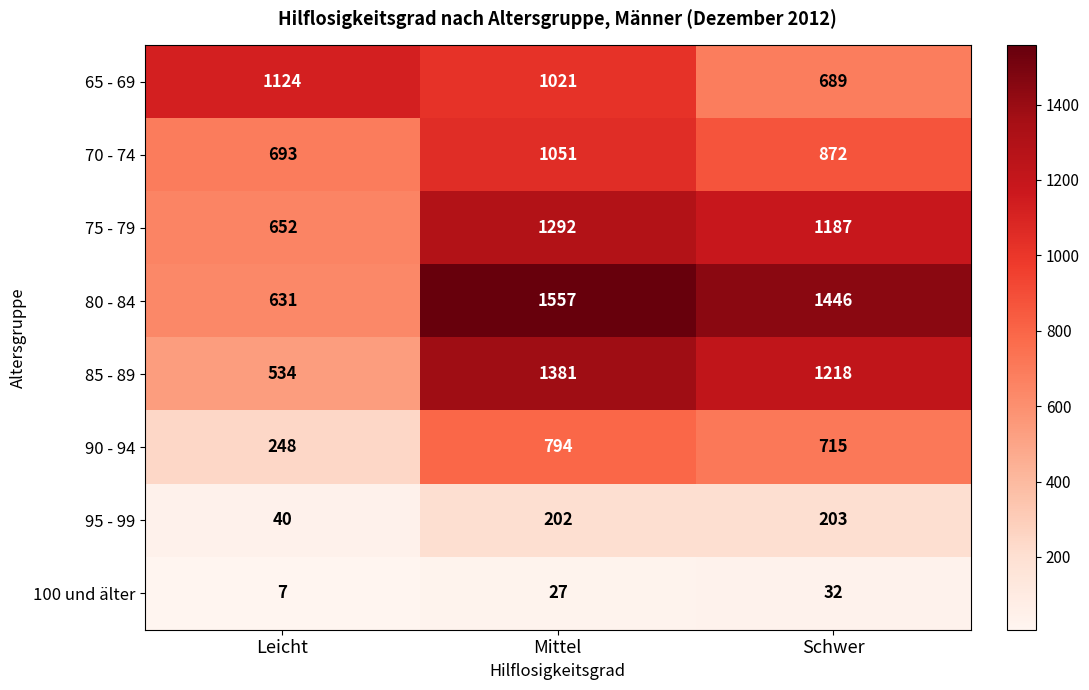

At how many categories does at least one series exceed 505?

3